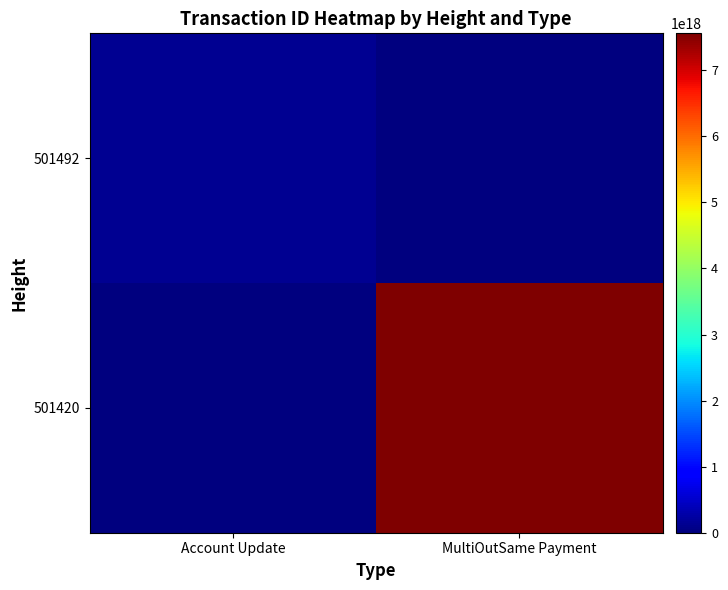

Reading left to right, extract all data points from this chart.

501492: Account Update=131931771927742208	MultiOutSame Payment=0
501420: Account Update=0	MultiOutSame Payment=7558668322039855104